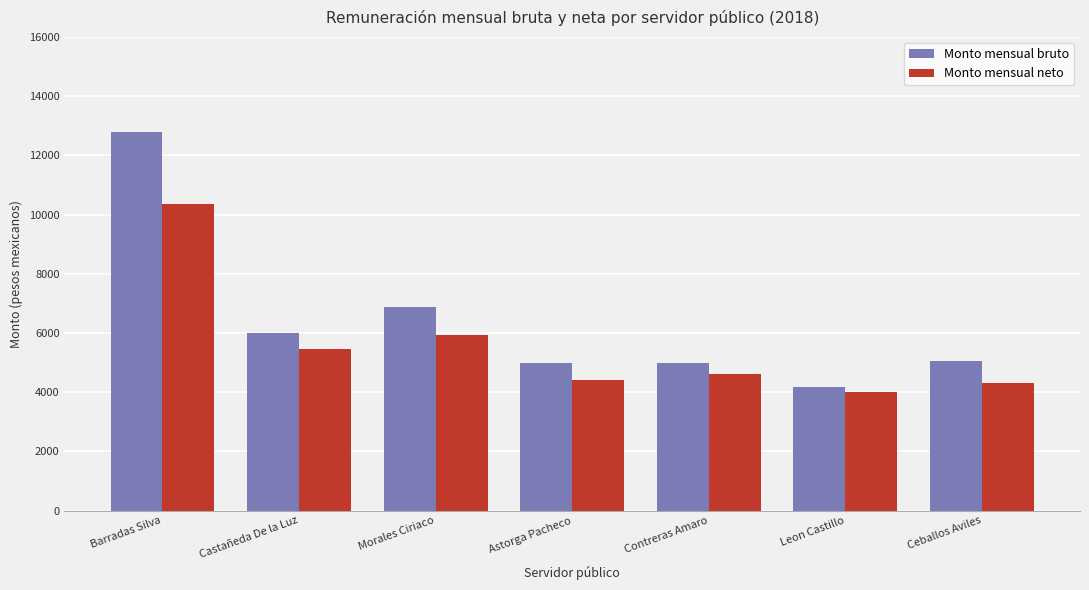

Where does the Monto mensual bruto series first go above 5065?

Barradas Silva